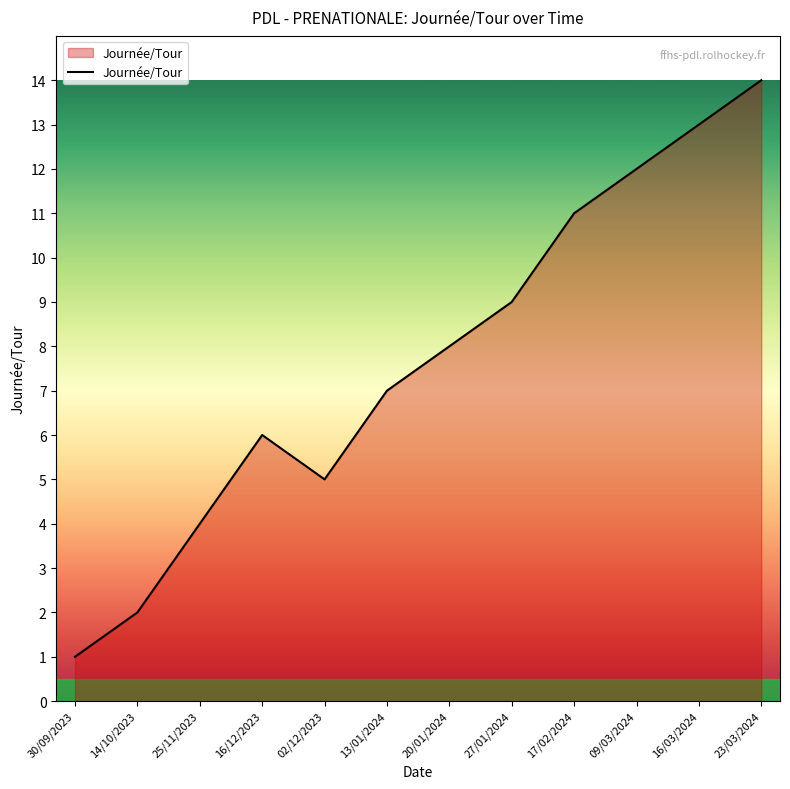

The value at 30/09/2023 is 2. True or false?

False